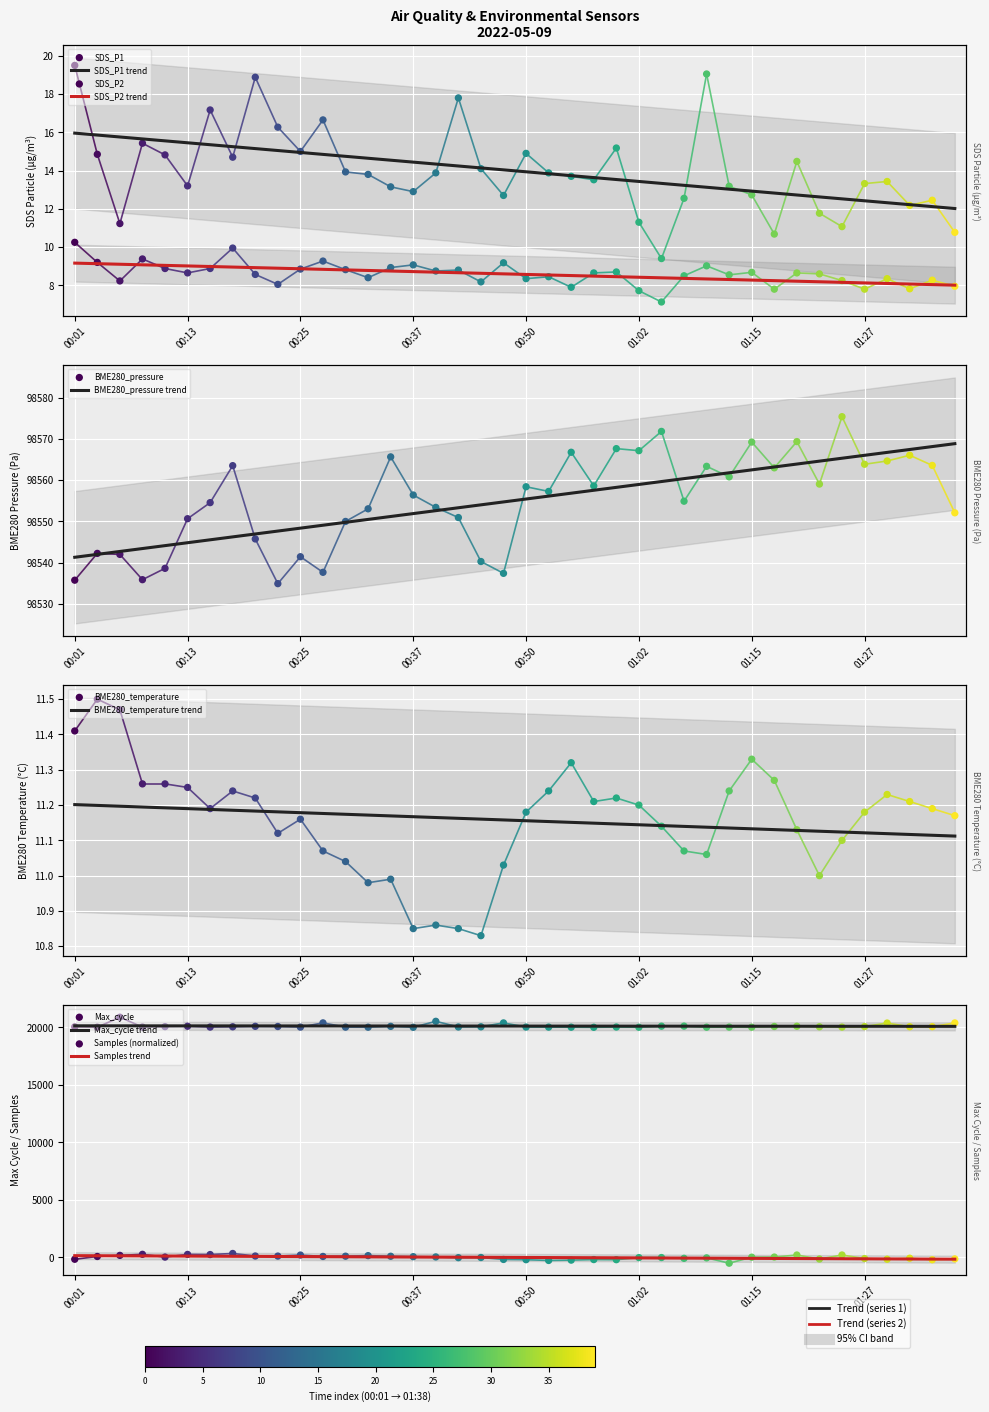

At how many categories does at least one series exceed 15121?

40